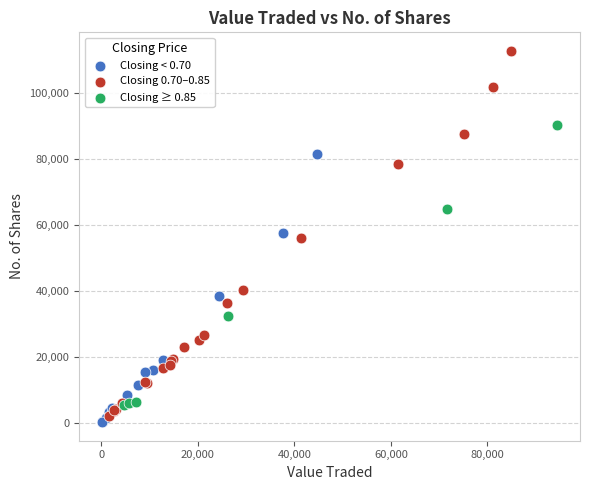

Which series has the largest Y range (max minus min)?

Closing 0.70–0.85